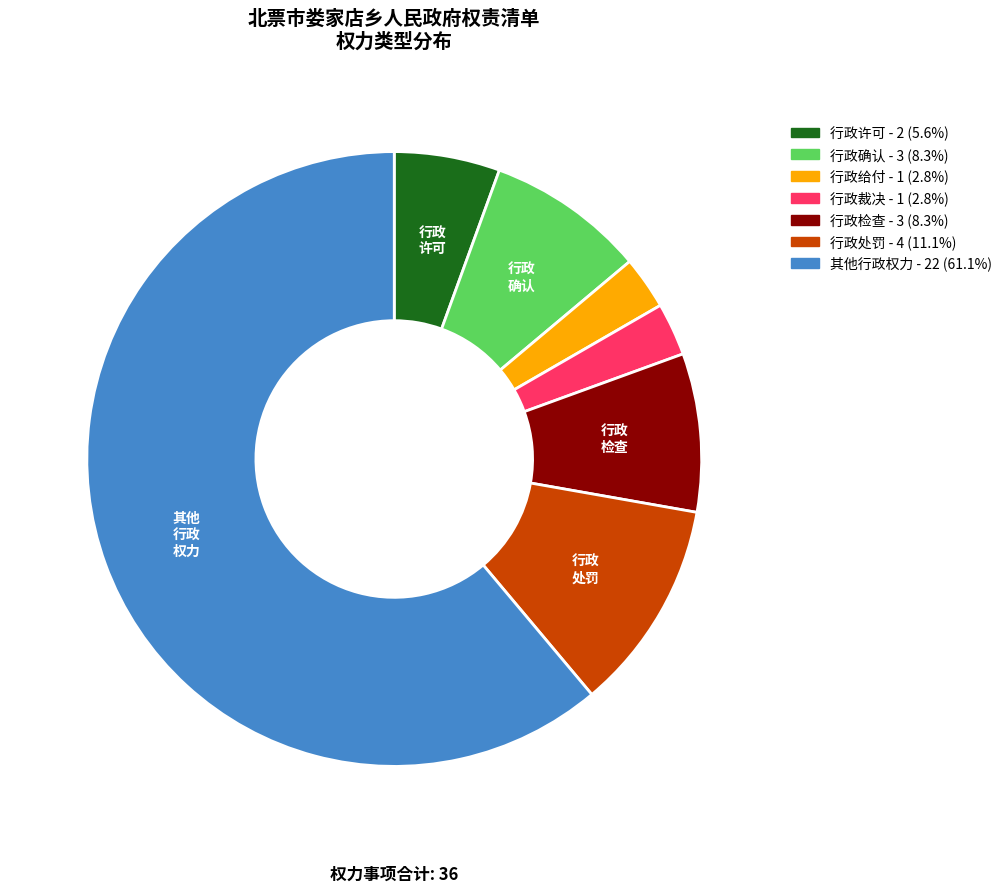

How many slices are in this pie chart?

7